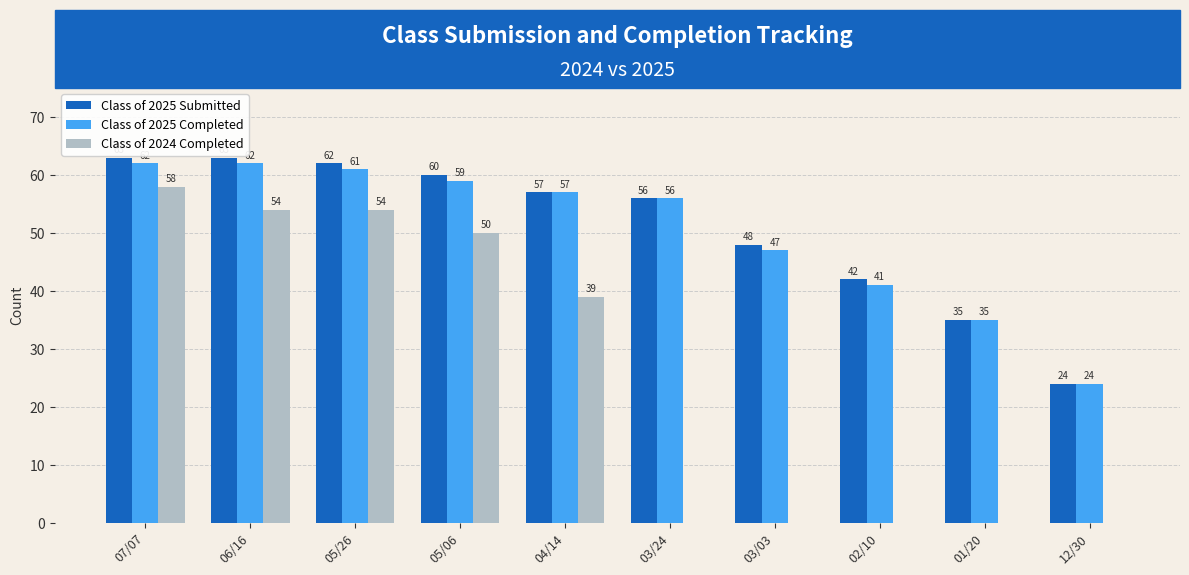

Is the value of Class of 2025 Submitted at 02/10 greater than the value of Class of 2025 Completed at 05/26?

No